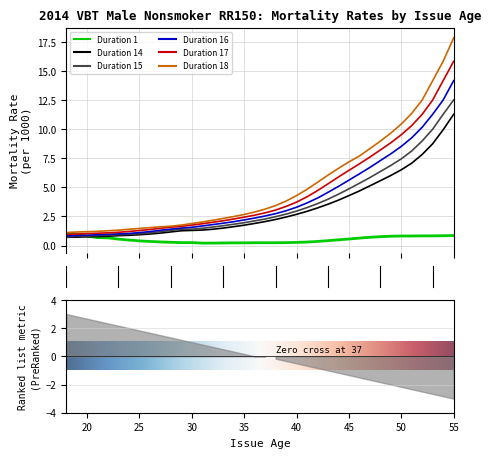

What is the total value across all series at 25?

6.2